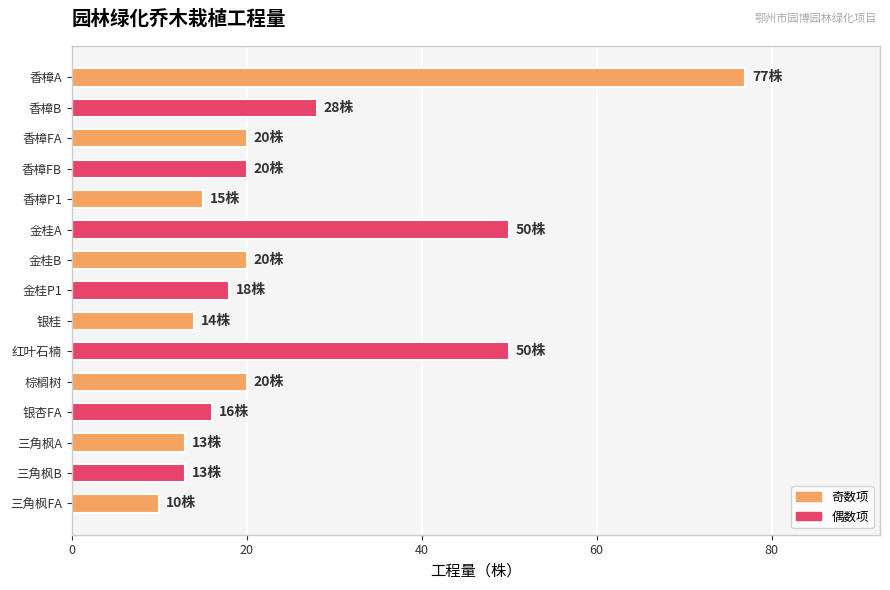

What is the approximate value at 三角枫FA, to the nearest 5?

10